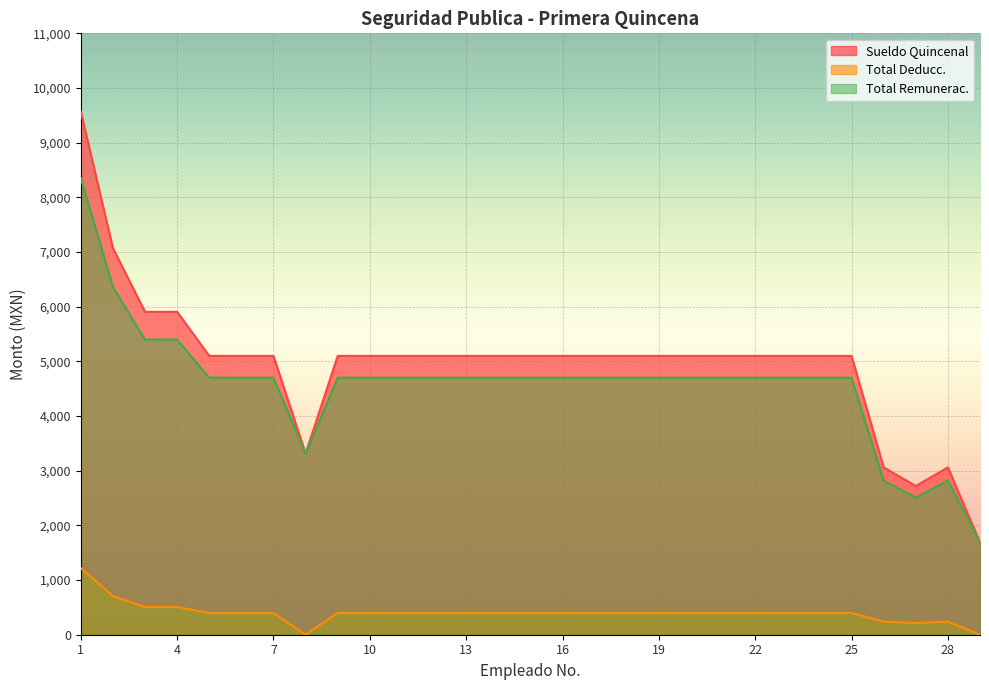

True or false: Sueldo Quincenal and Total Remunerac. intersect in this chart.

False